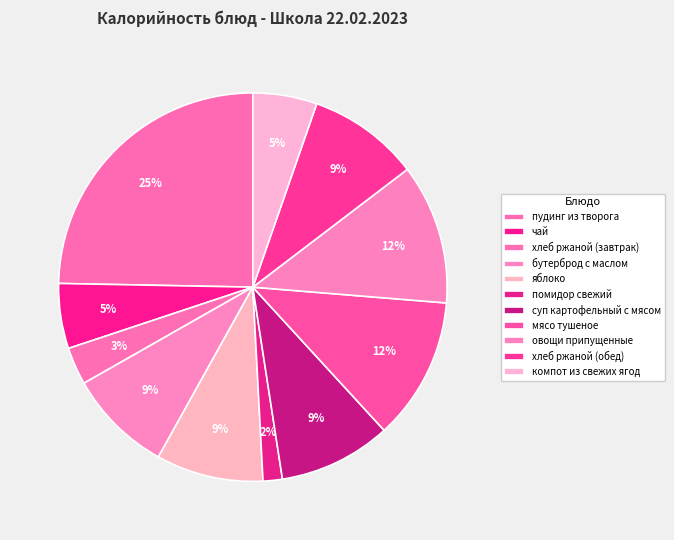

To the nearest percent, what percentage of the pie is бутерброд с маслом?

9%